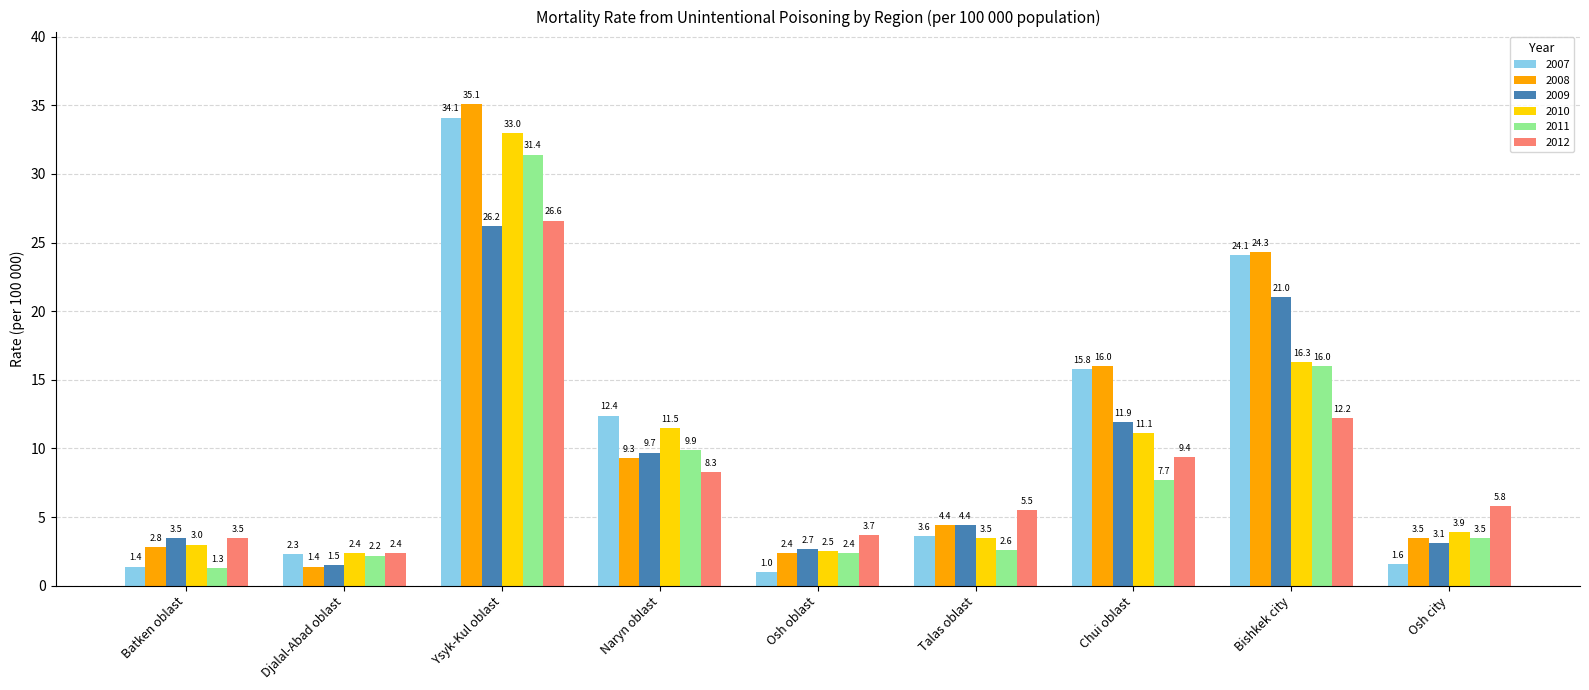

What is the maximum value shown in the chart?

35.1